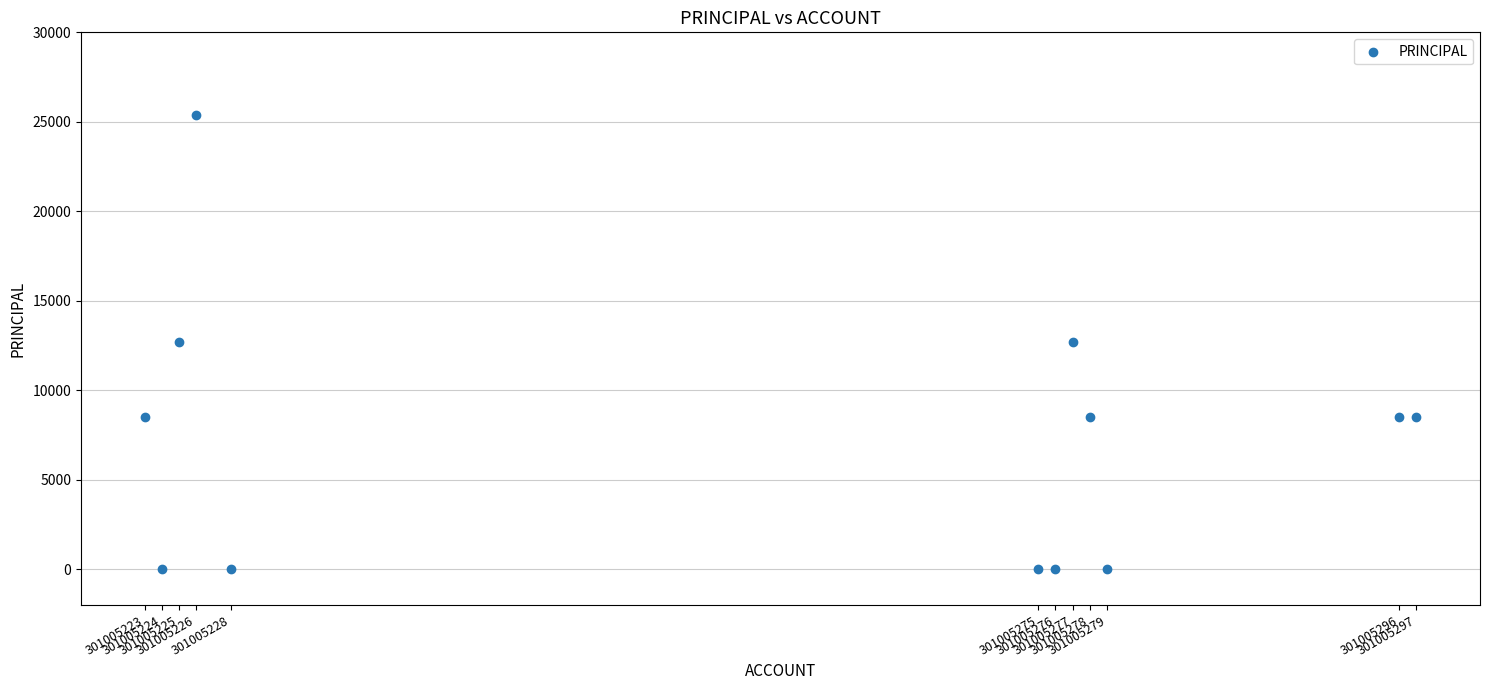

What is the range of Y values (max minus min)?

25400